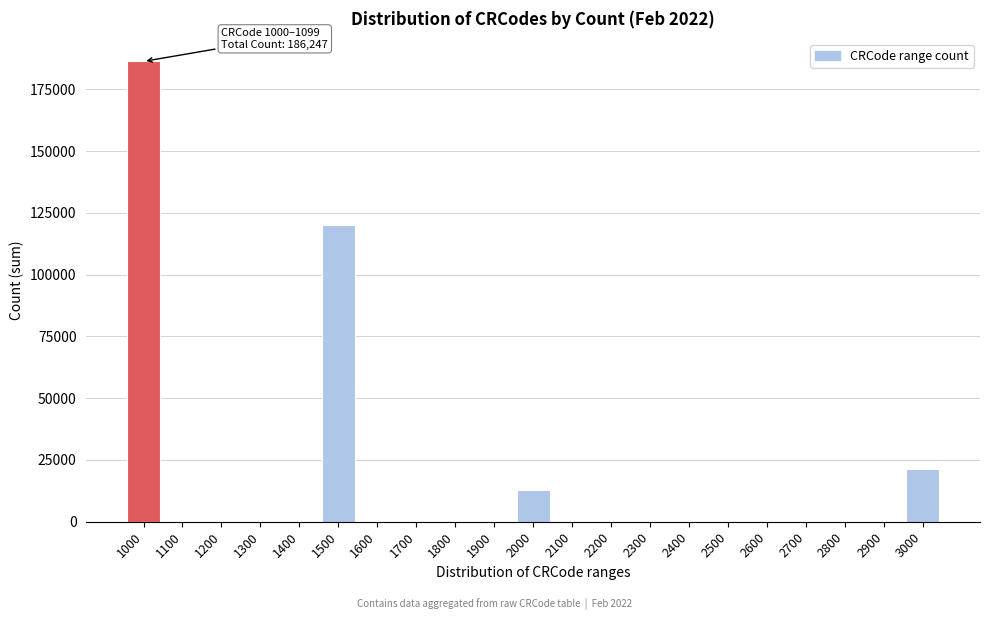

What is the sum of all values?

340325